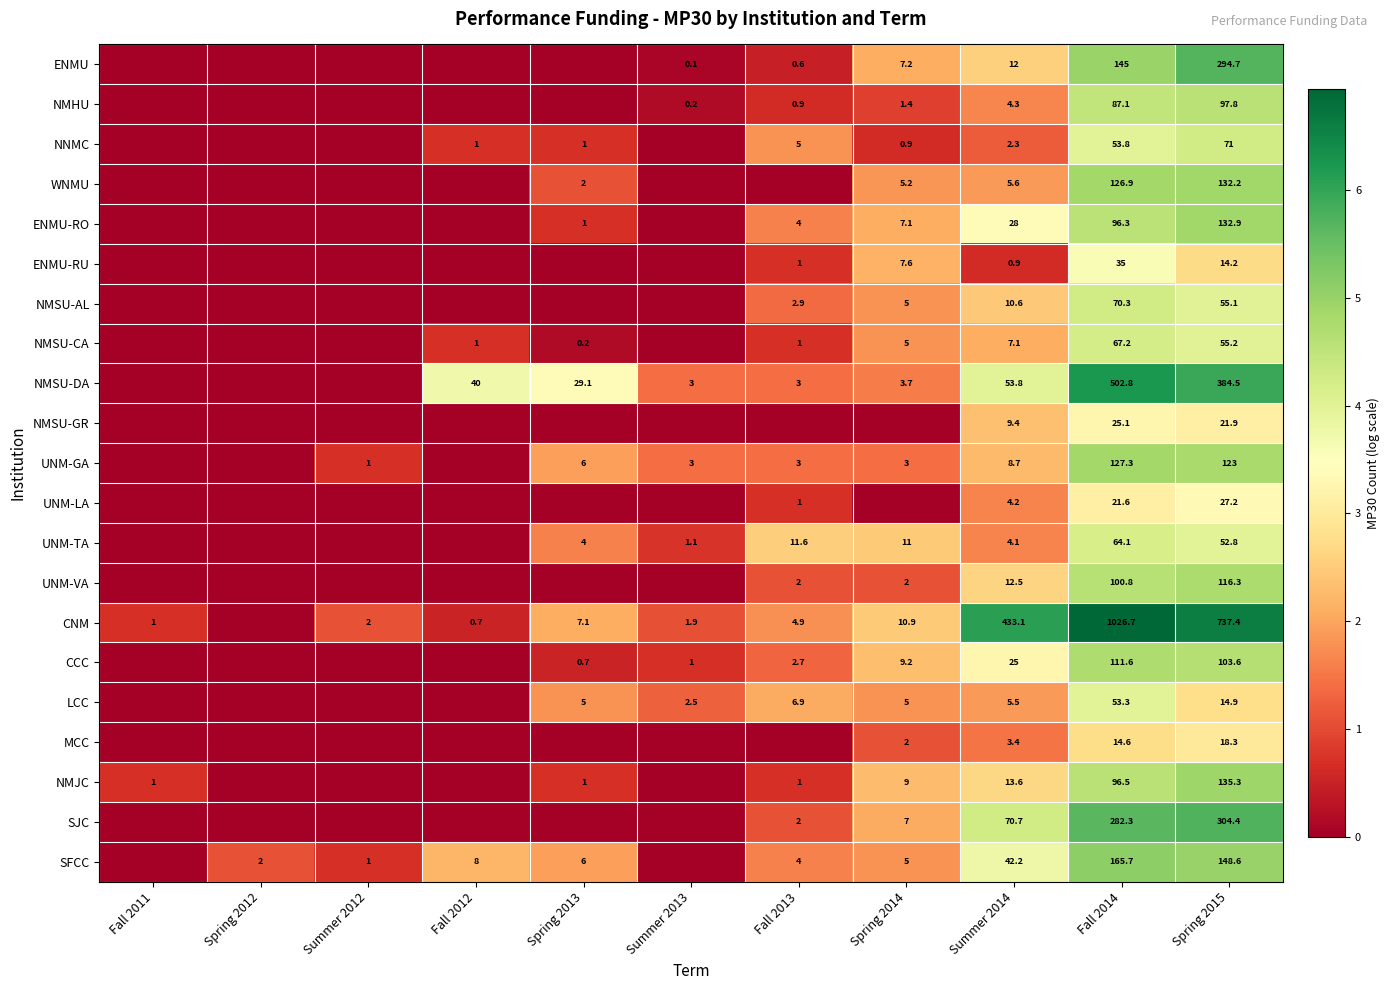

True or false: UNM-VA has a value of 1.1 at Spring 2014.

False